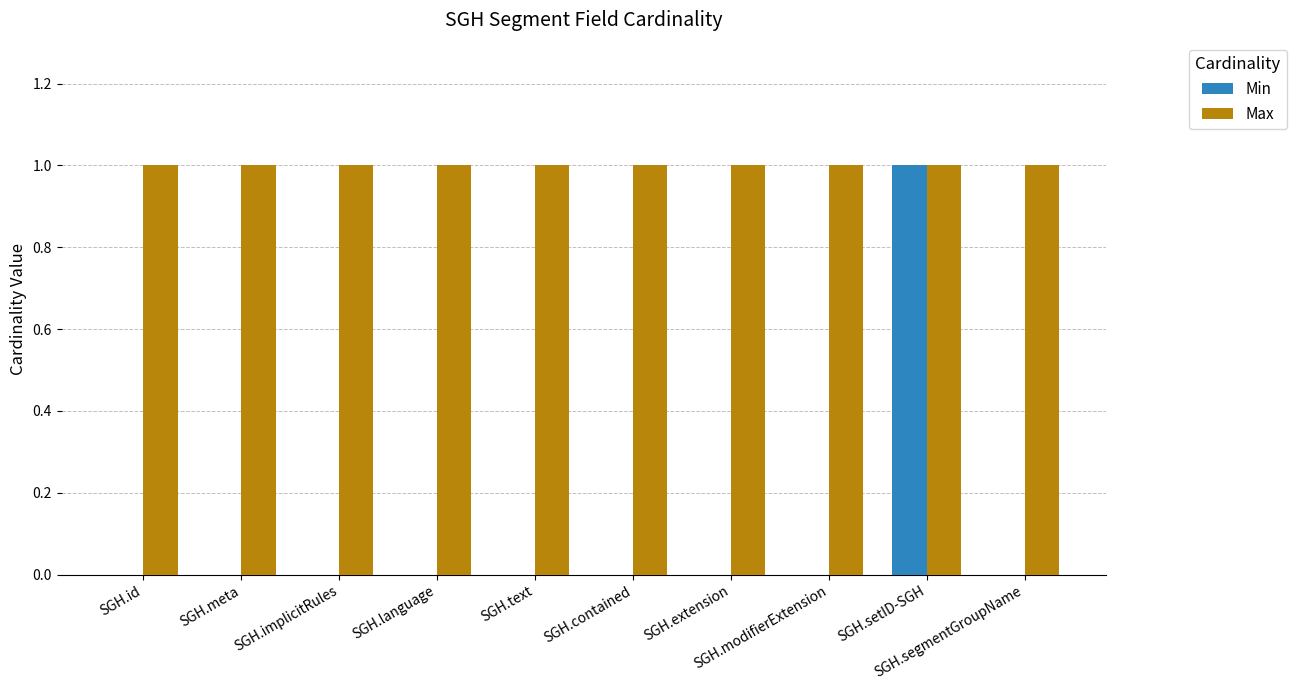

How many groups of bars are there?

10